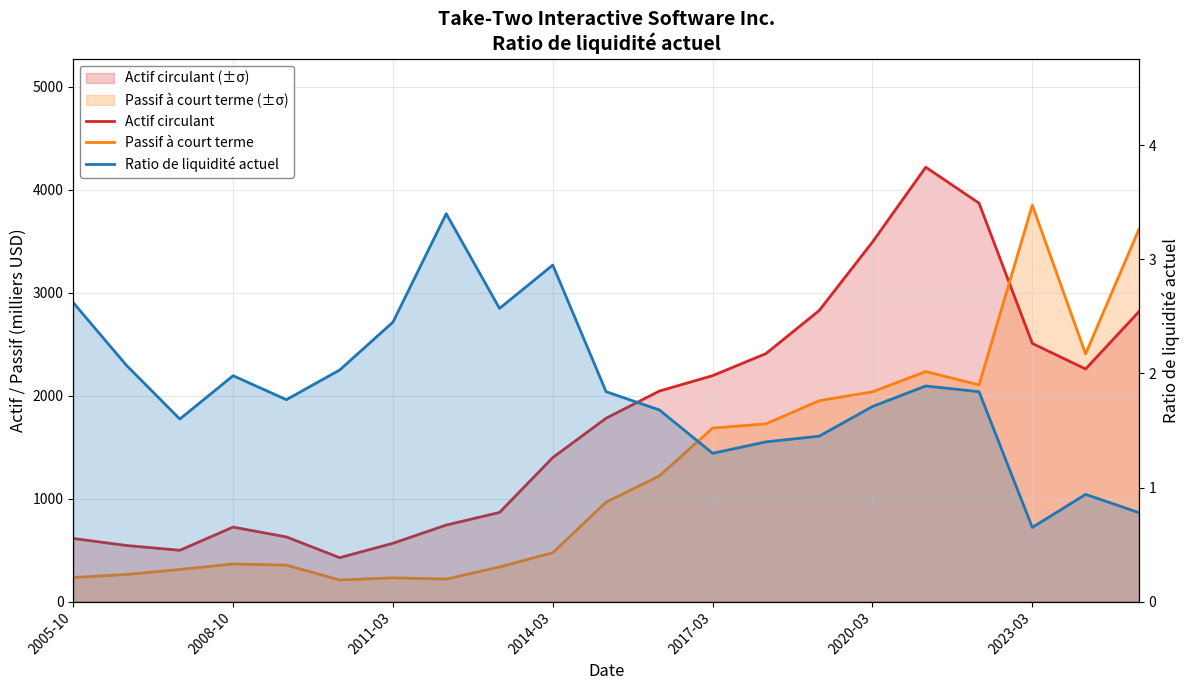

True or false: Ratio de liquidité actuel and Passif à court terme cross at least once.

False